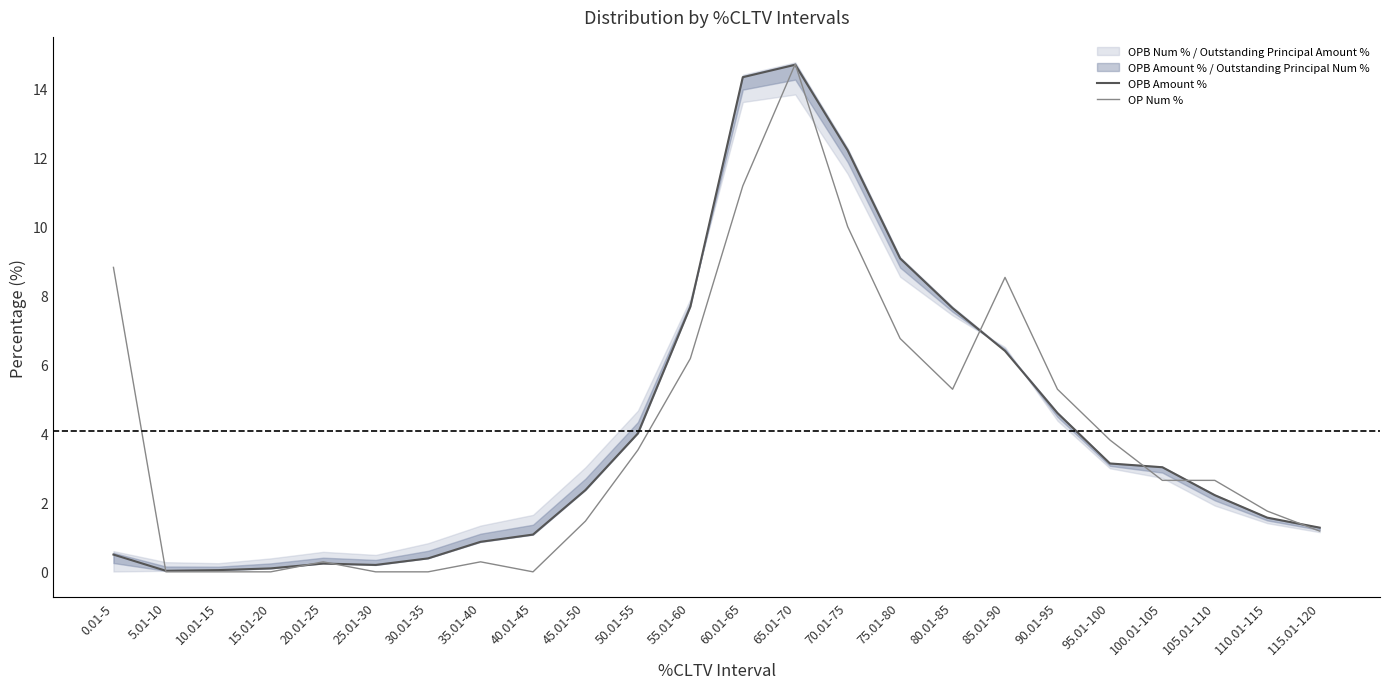

How many data points in OPB Amount % are less than 2?

11